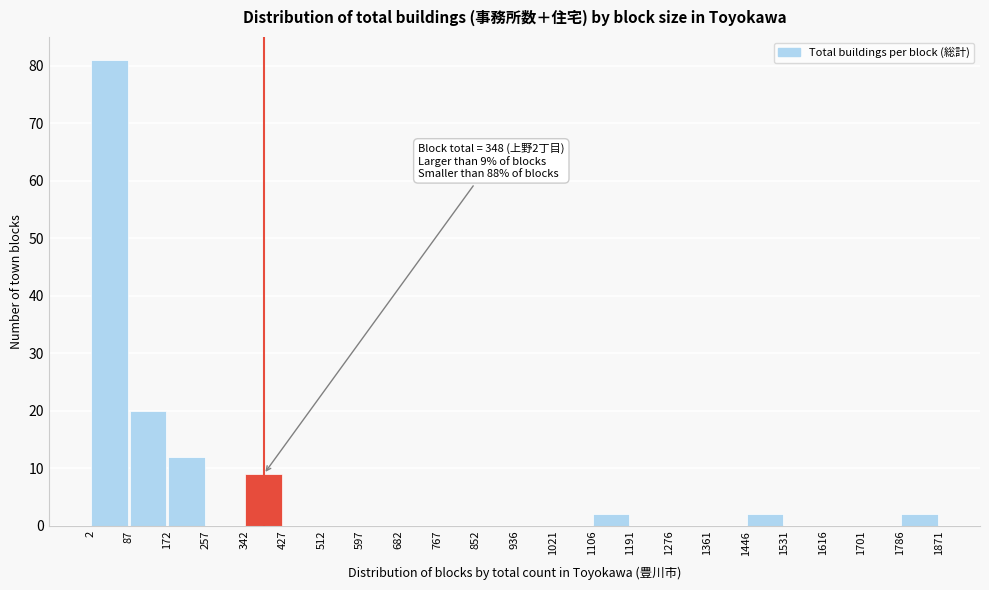

Which range on the x-axis has the tallest bar?

2 to 87